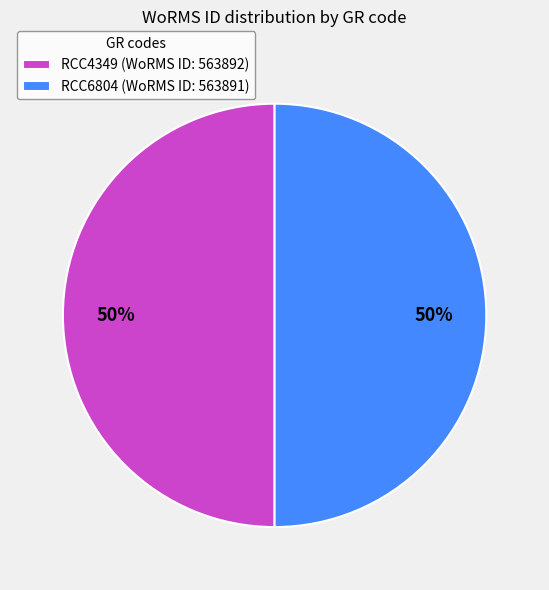

What percentage is the RCC4349 slice, to the nearest percent?

50%